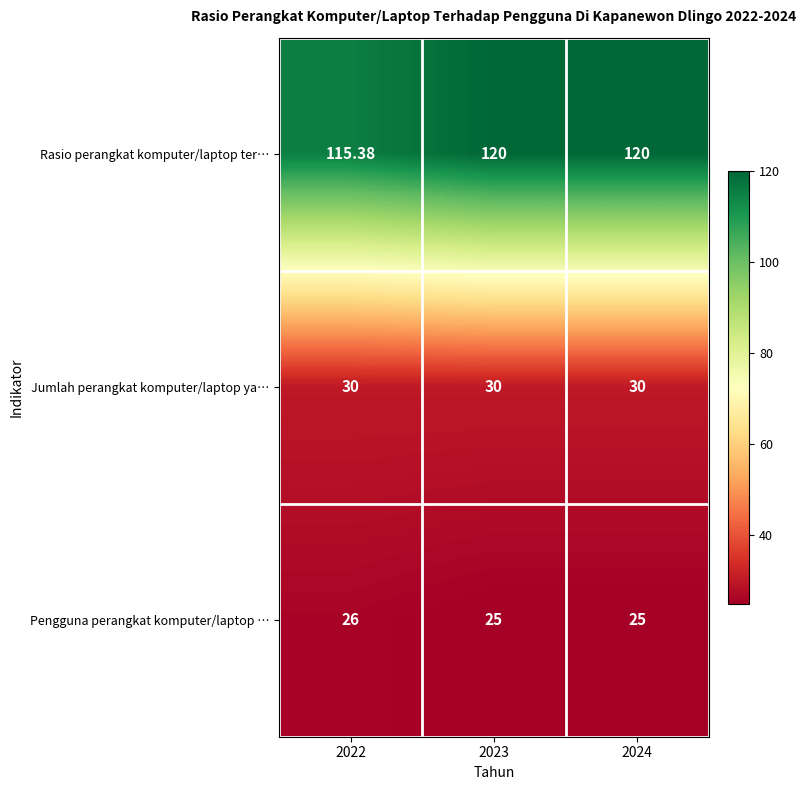

Rank the series at 2022 from lowest to highest value.

Pengguna perangkat komputer/laptop …, Jumlah perangkat komputer/laptop ya…, Rasio perangkat komputer/laptop ter…